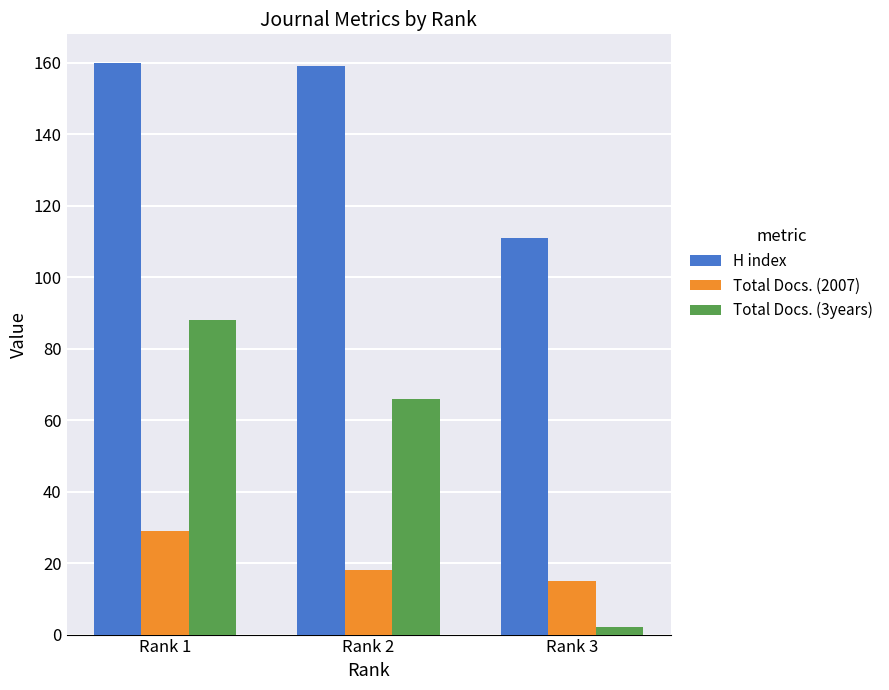

What is the approximate value of Total Docs. (2007) at Rank 3, to the nearest 5?

15